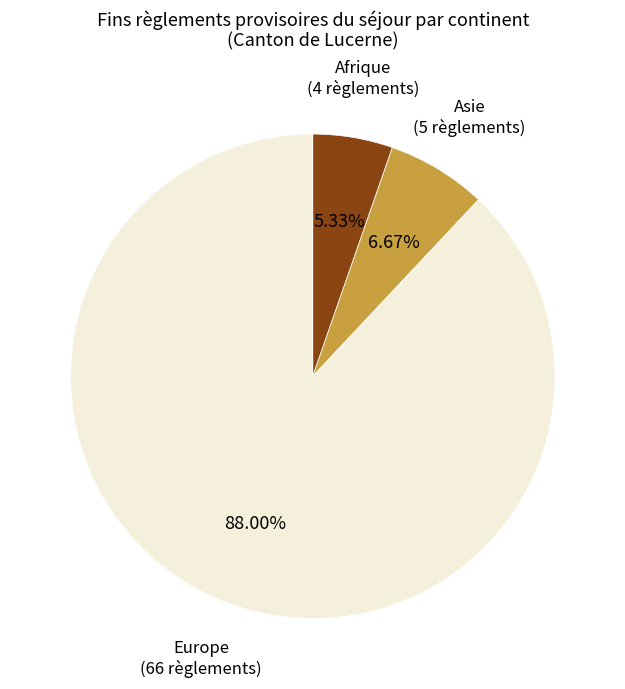

To the nearest percent, what is the difference between the largest and smallest slice percentages?

83%